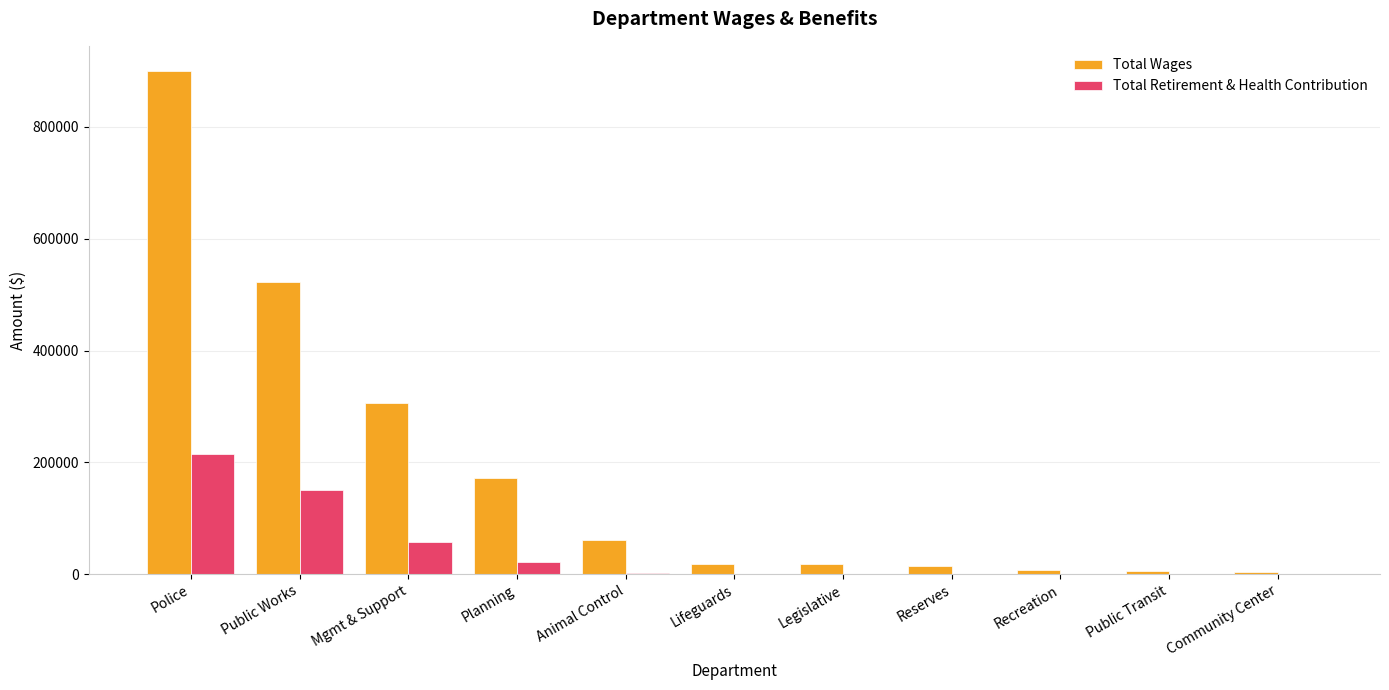

At which category is the sum across all series the highest?

Police